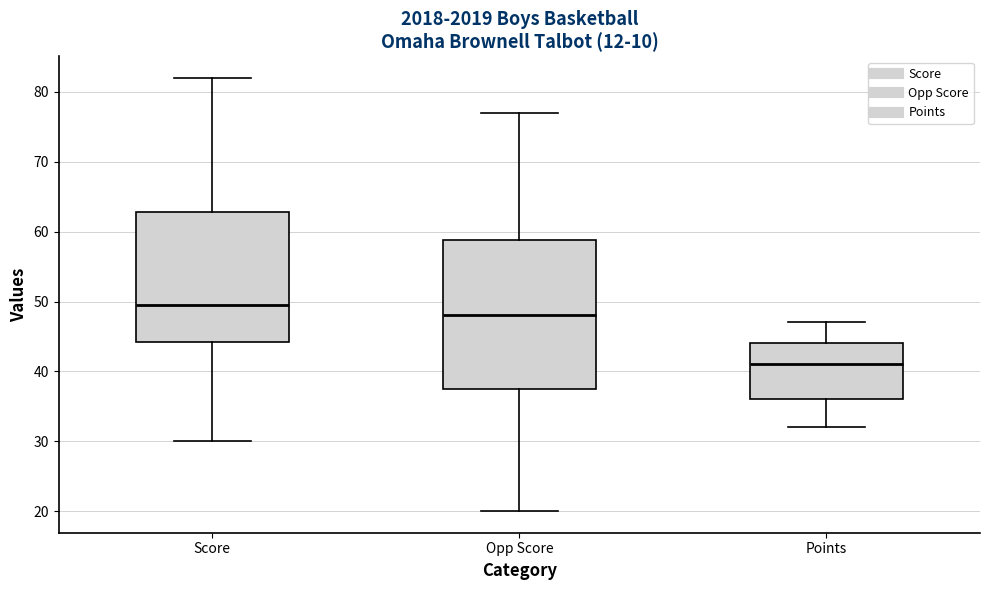

Which box's median line is the lowest?

Points